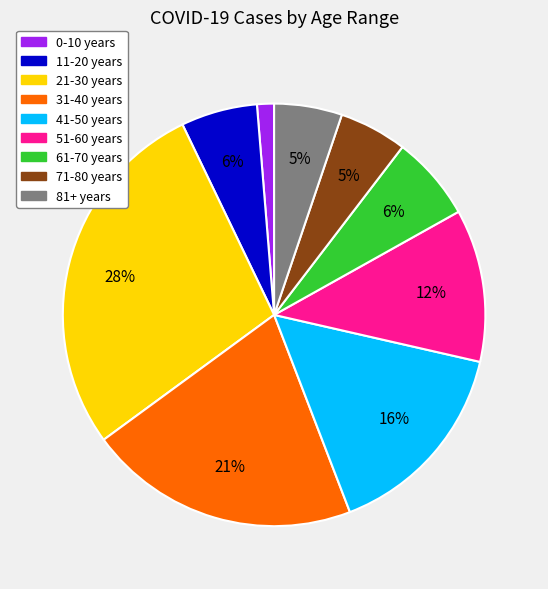

How many slices are in this pie chart?

9